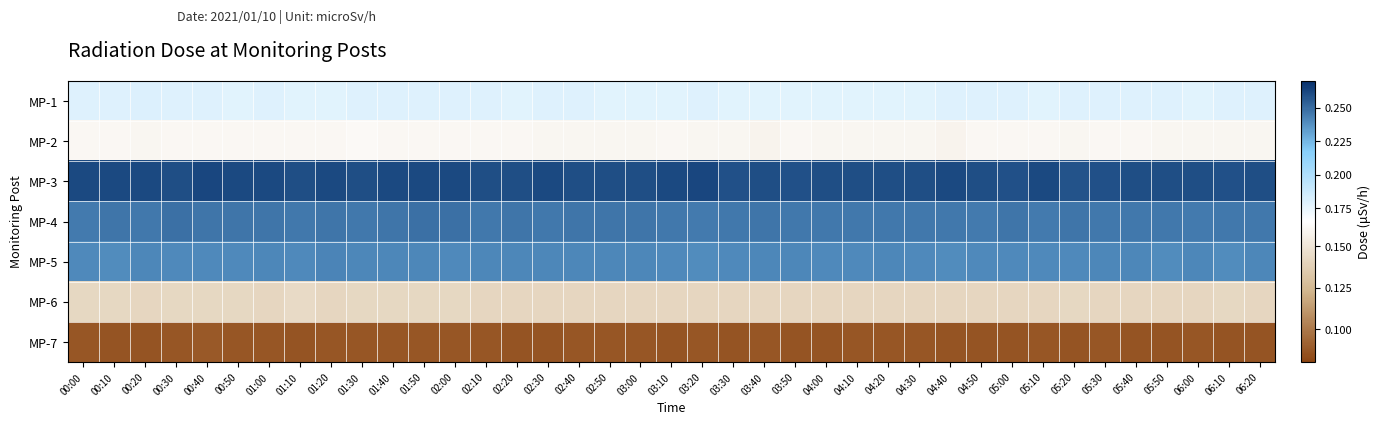

Between 05:30 and 02:40, which is larger?

05:30